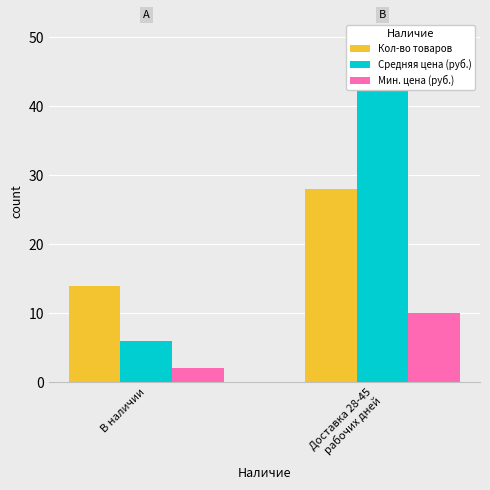

Reading right to left, list all the values displayed in this chart.

Кол-во товаров: Доставка 28-45
рабочих дней=28	В наличии=14
Средняя цена (руб.): Доставка 28-45
рабочих дней=50	В наличии=6
Мин. цена (руб.): Доставка 28-45
рабочих дней=10	В наличии=2